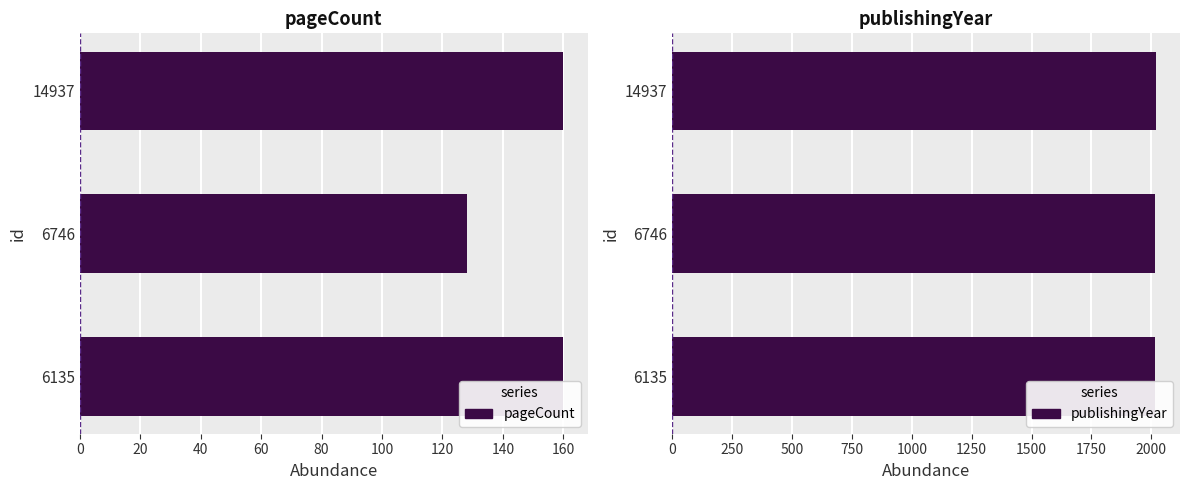

What is the highest value of the pageCount series?

160